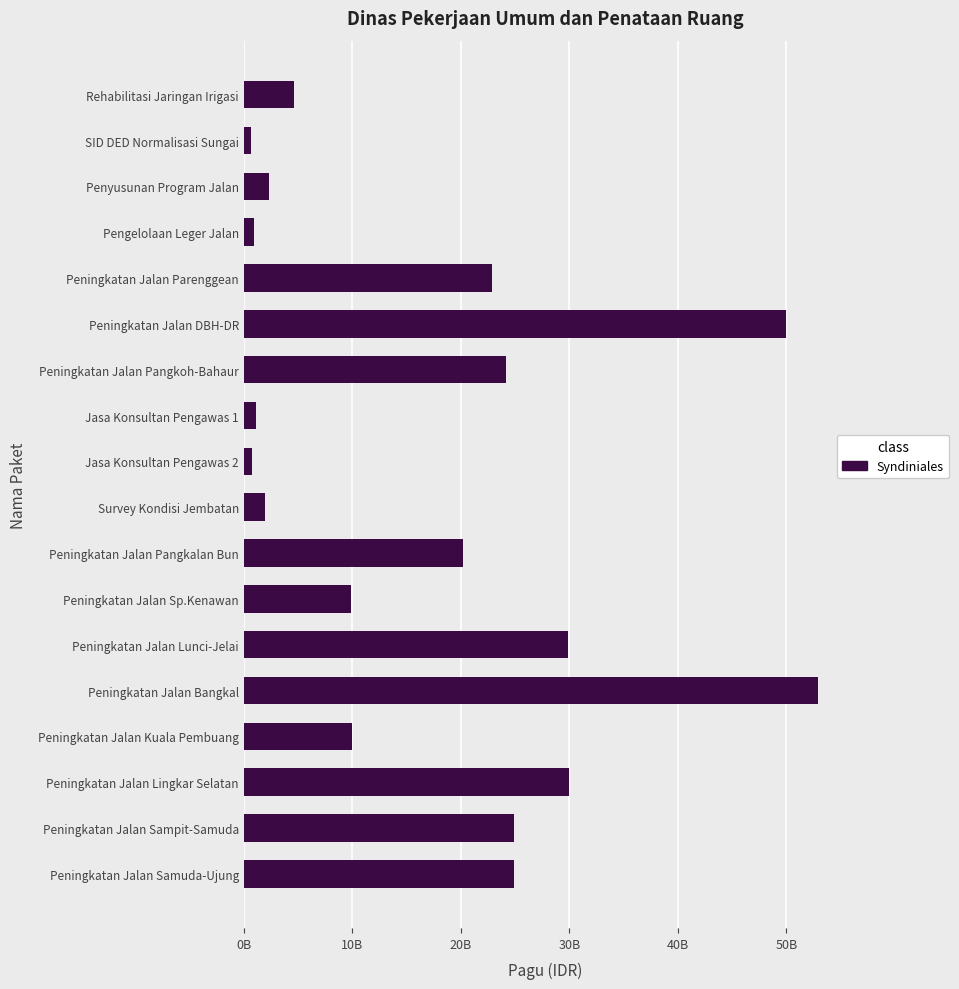

At which category does the chart reach its peak across all series?

Peningkatan Jalan Bangkal